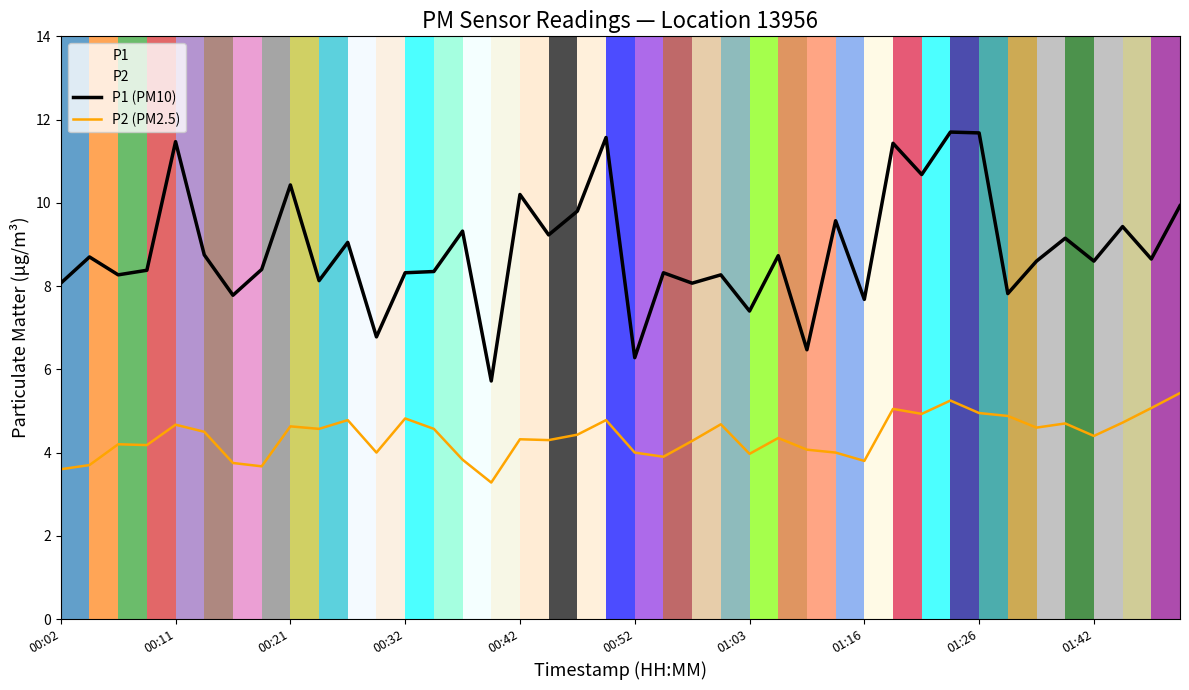

What is the highest value of the P1 (PM10) series?

11.7